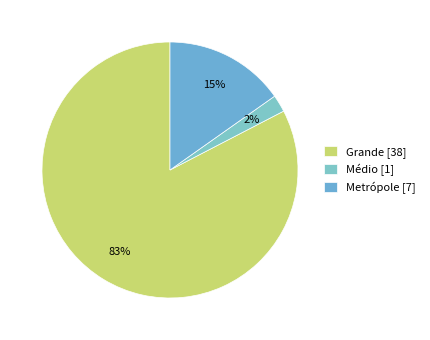

Which category has the smallest portion of the pie?

Médio [1]